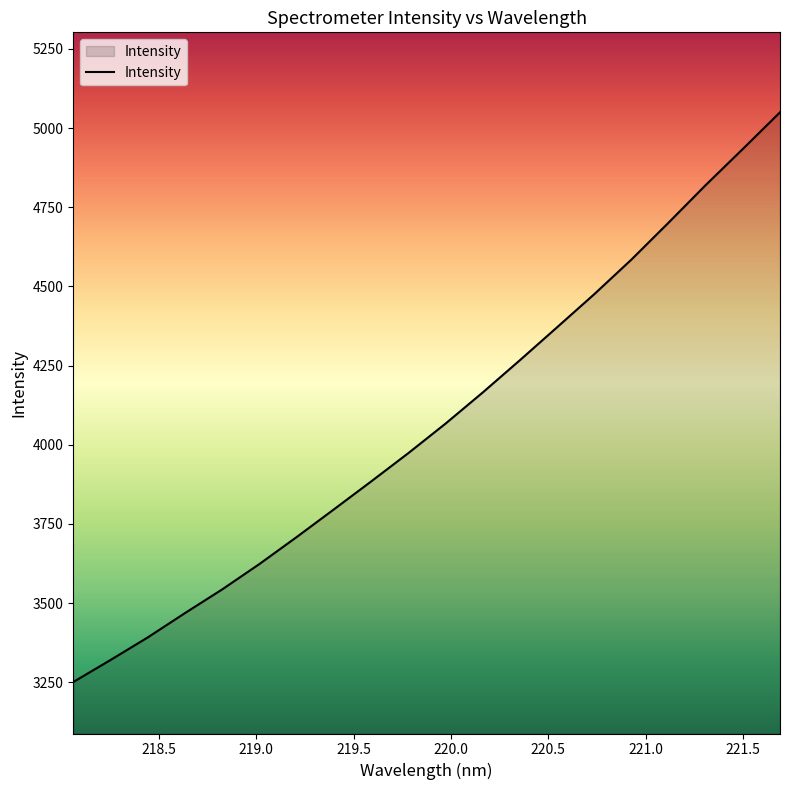

What is the maximum value shown in the chart?

5049.9